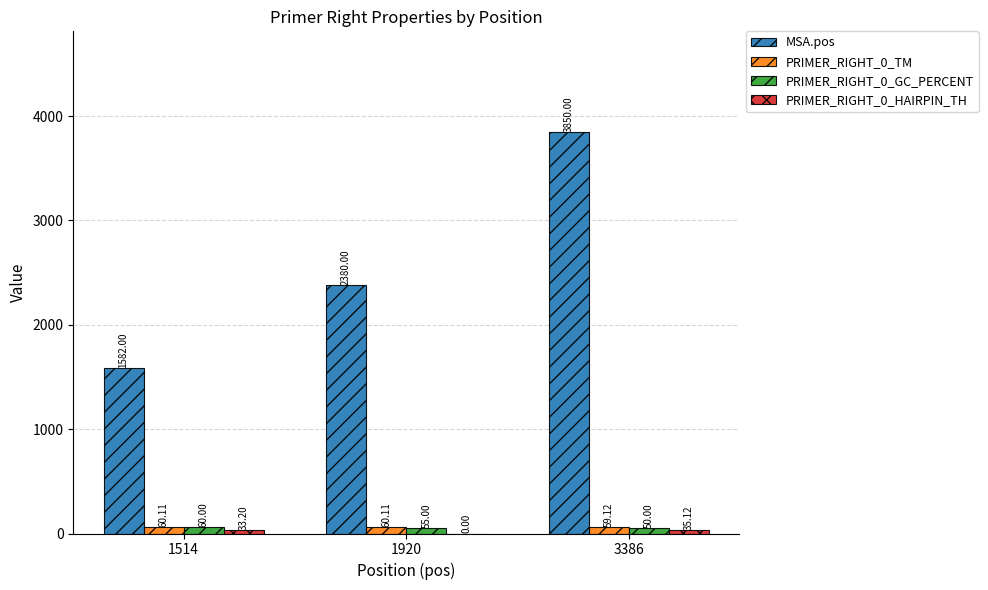

Which series changed the most between 1514 and 1920?

MSA.pos